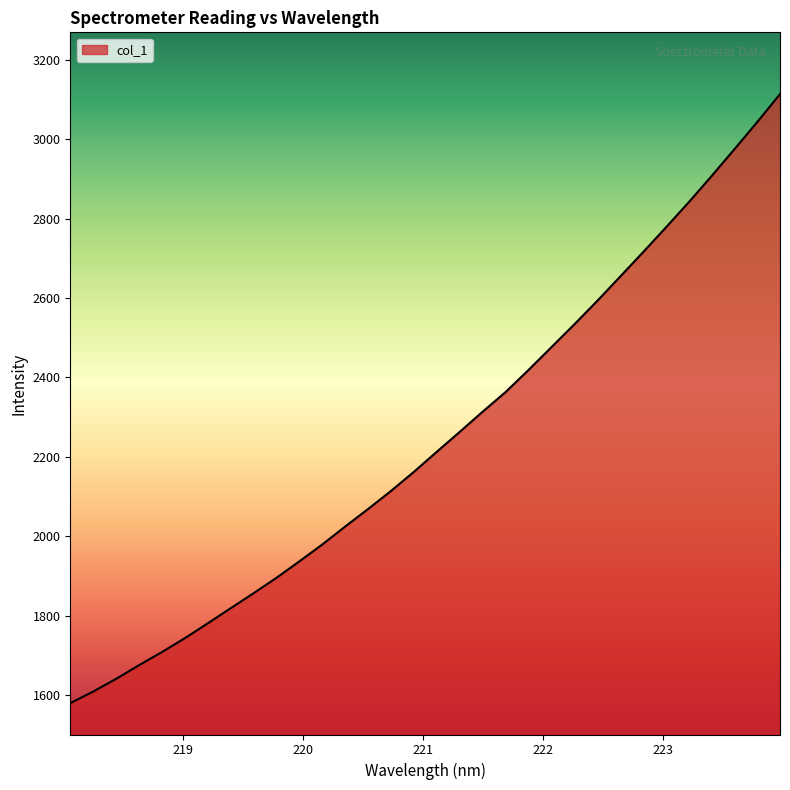

What is the maximum value shown in the chart?

3113.5